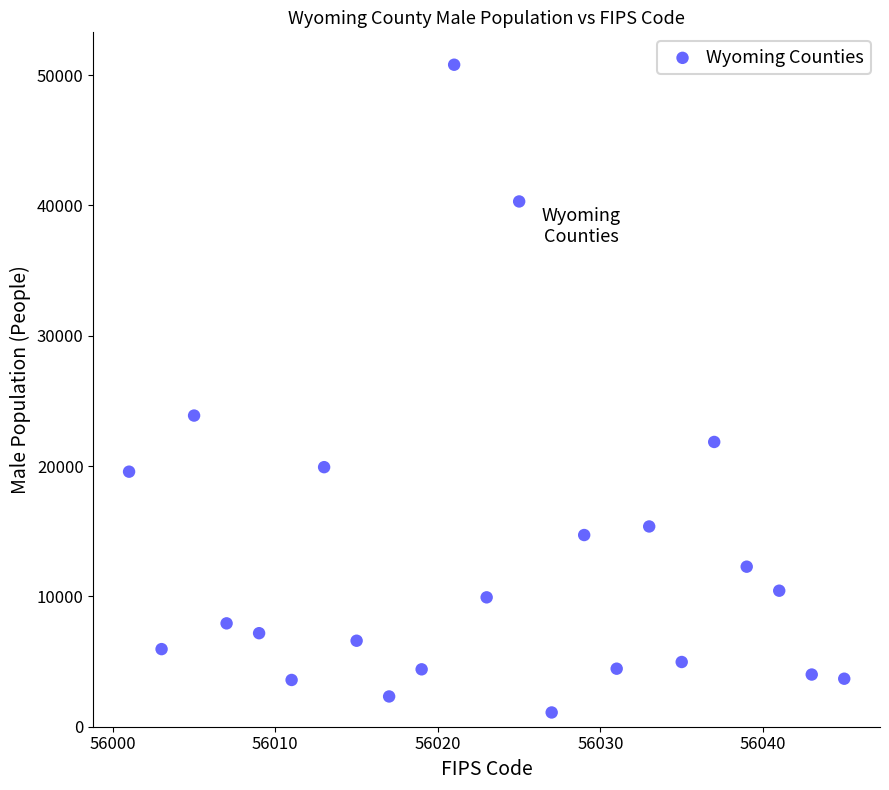

What is the range of Y values (max minus min)?

49701